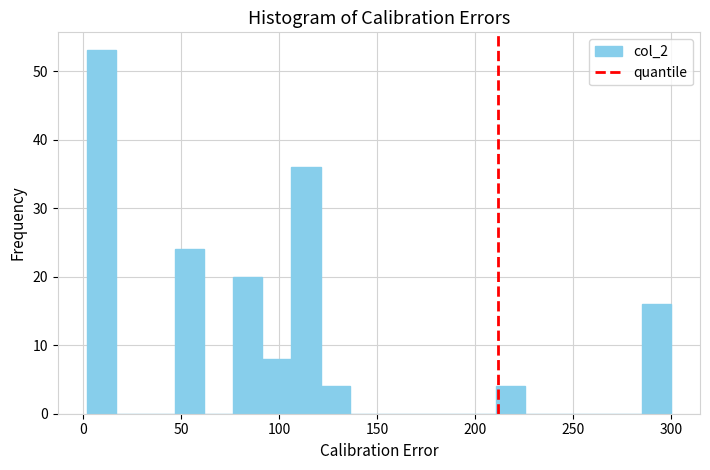

Around what value on the x-axis is the tallest bar? Give the approximate position of its centre, as read against the axis.

10